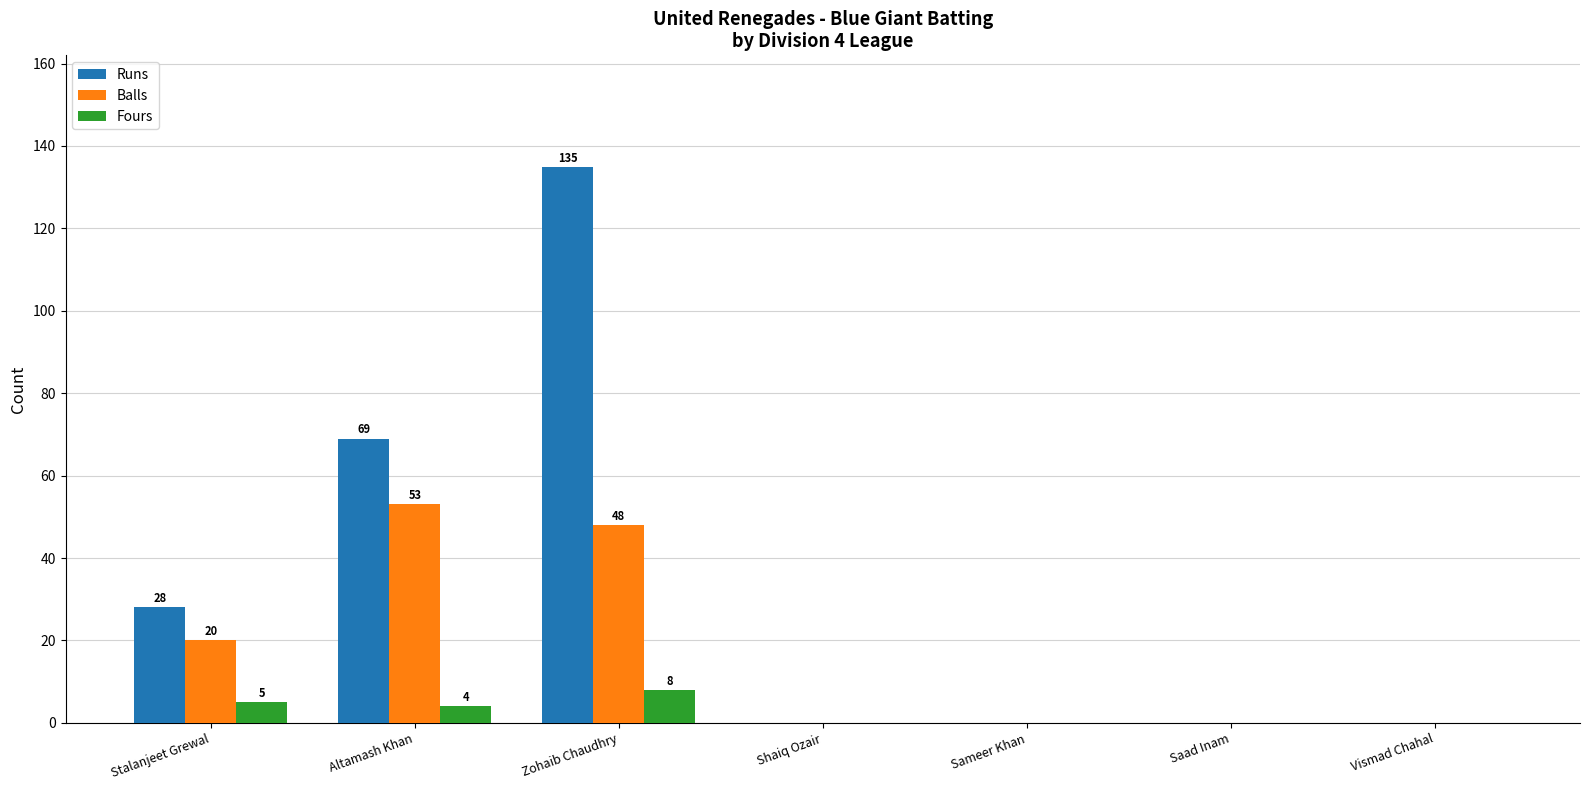

At which label is Balls closest to 26?

Stalanjeet Grewal